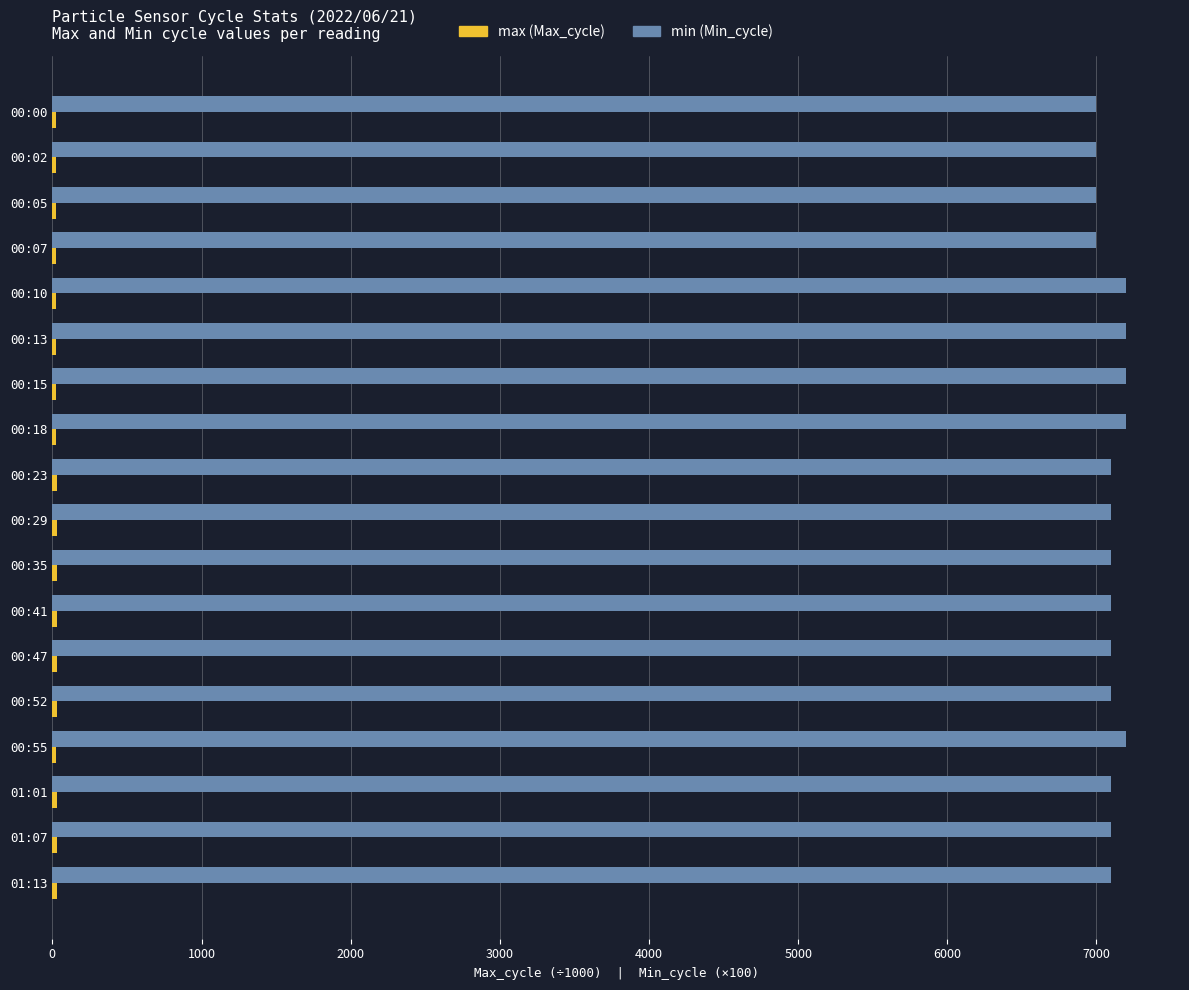

What is the maximum value shown in the chart?

7200.0